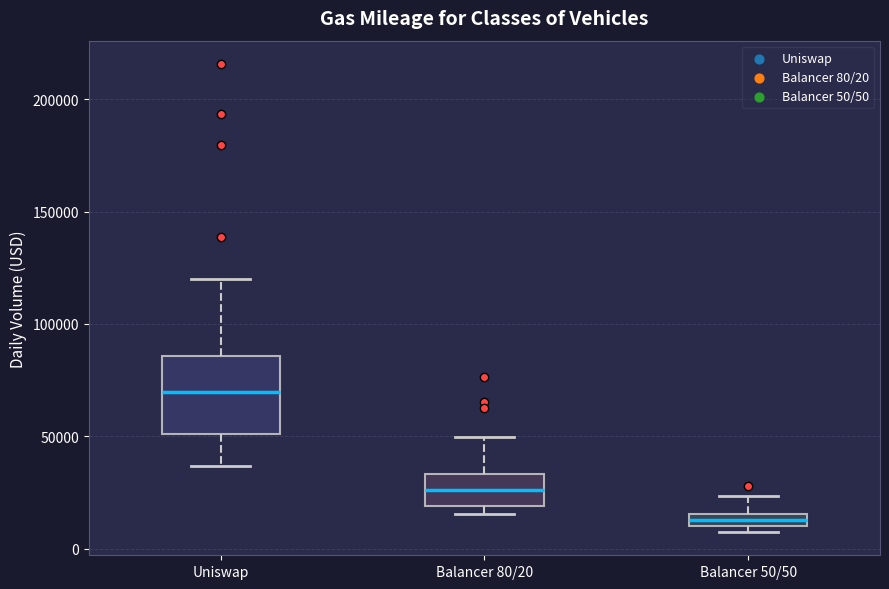

Which box's median line is the highest?

Uniswap